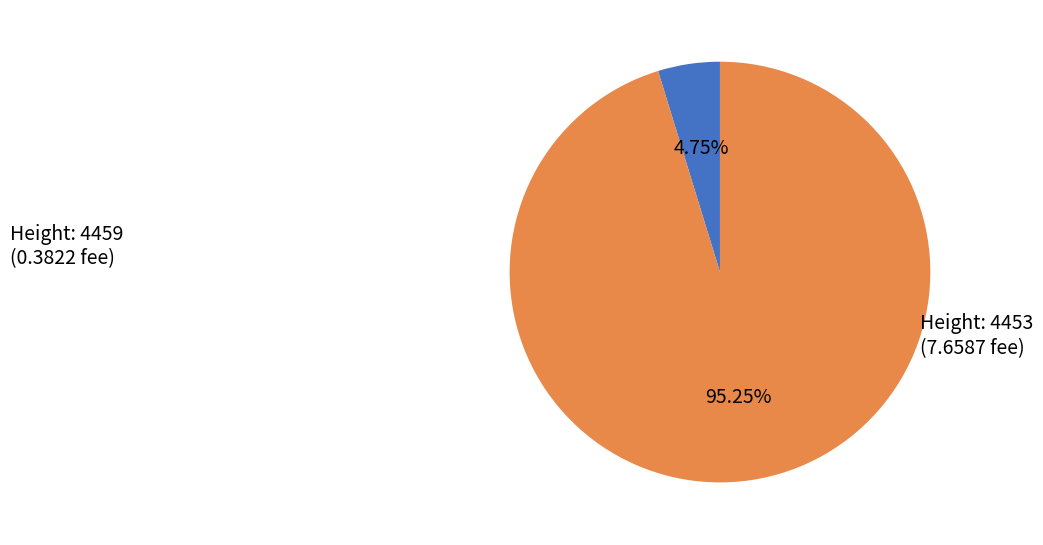

To the nearest percent, what is the difference between the largest and smallest slice percentages?

90%